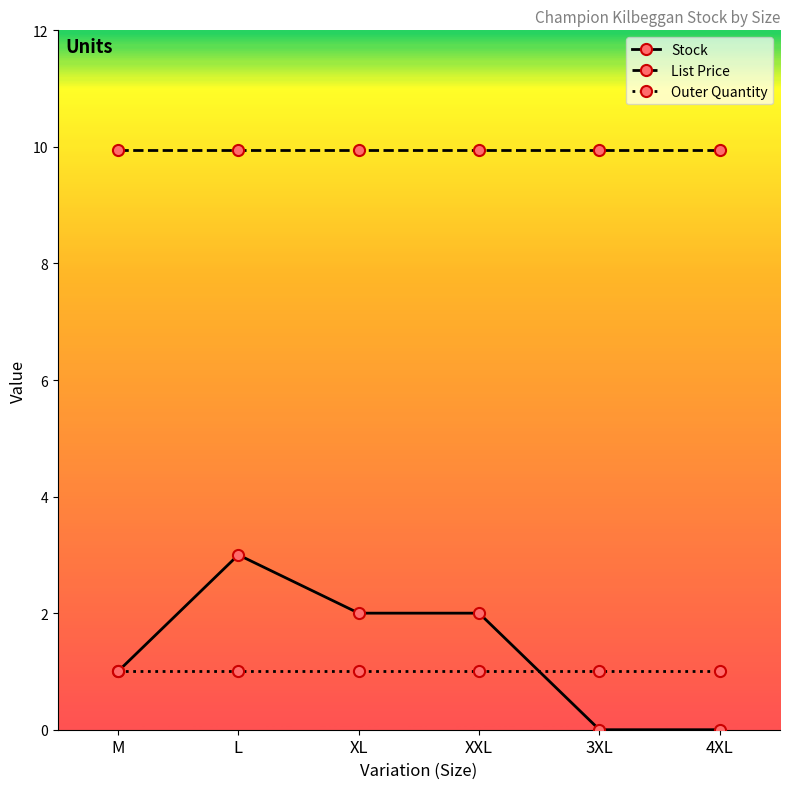

Does the chart display data point markers on the line(s)?

Yes